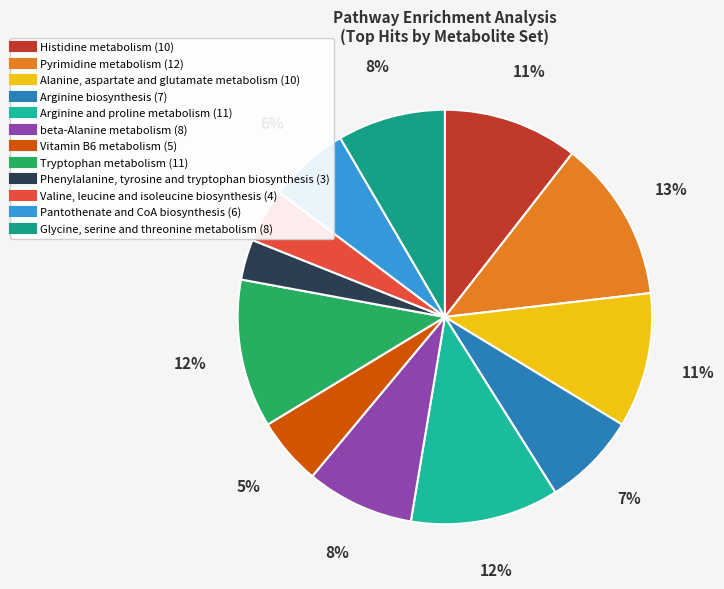

Count the number of slices in the pie.

12